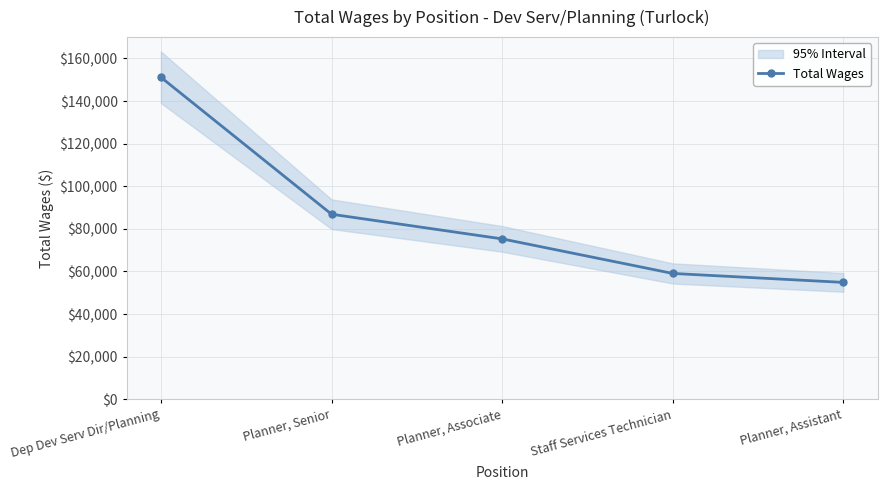

Which category has the lowest value across all series?

Planner, Assistant